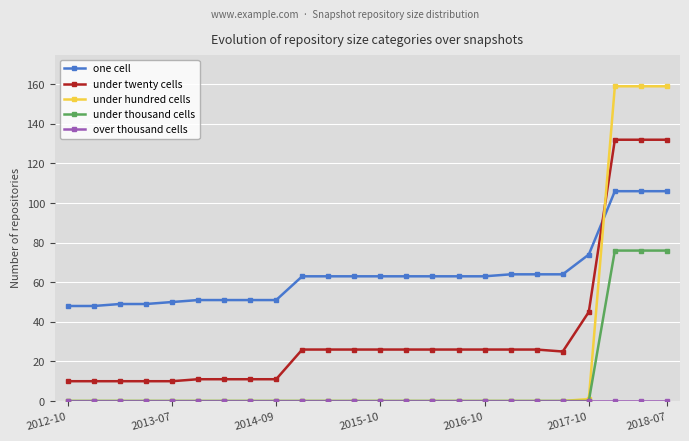

How many distinct data groups are displayed?

5